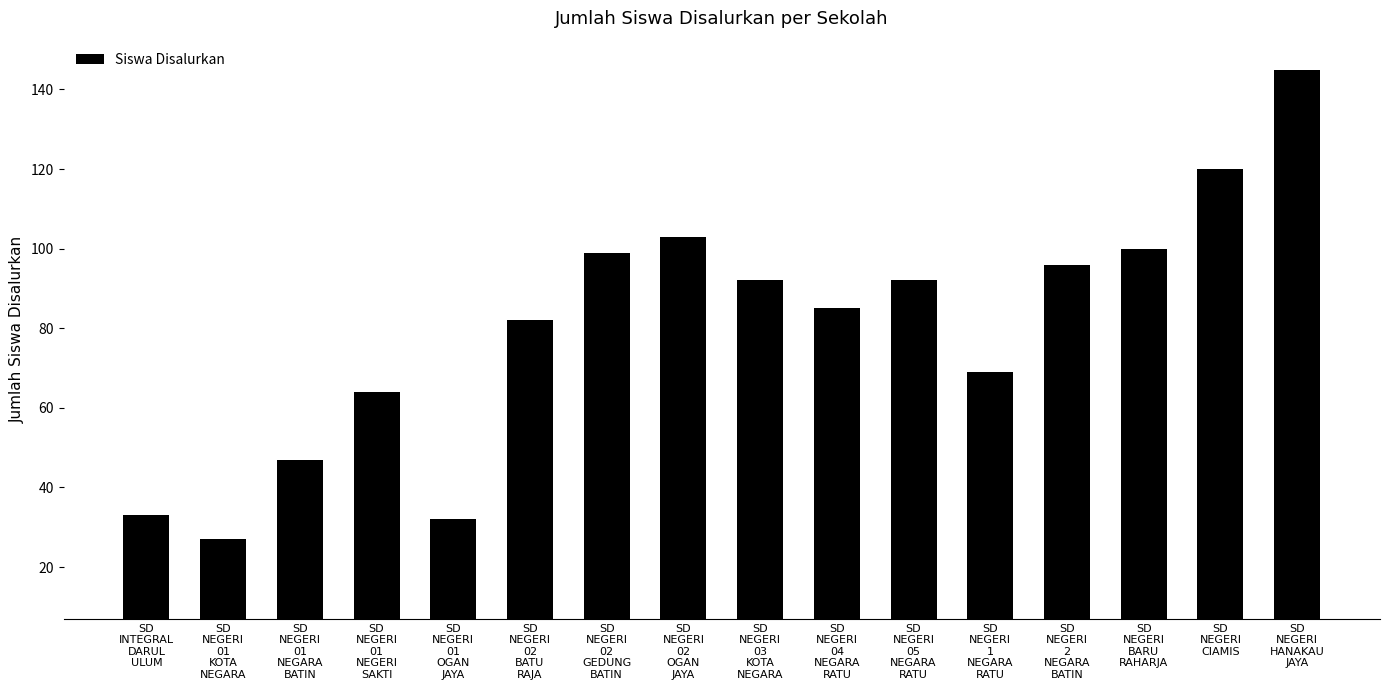

True or false: the data shows 155 at SD
NEGERI
02
GEDUNG
BATIN.

False